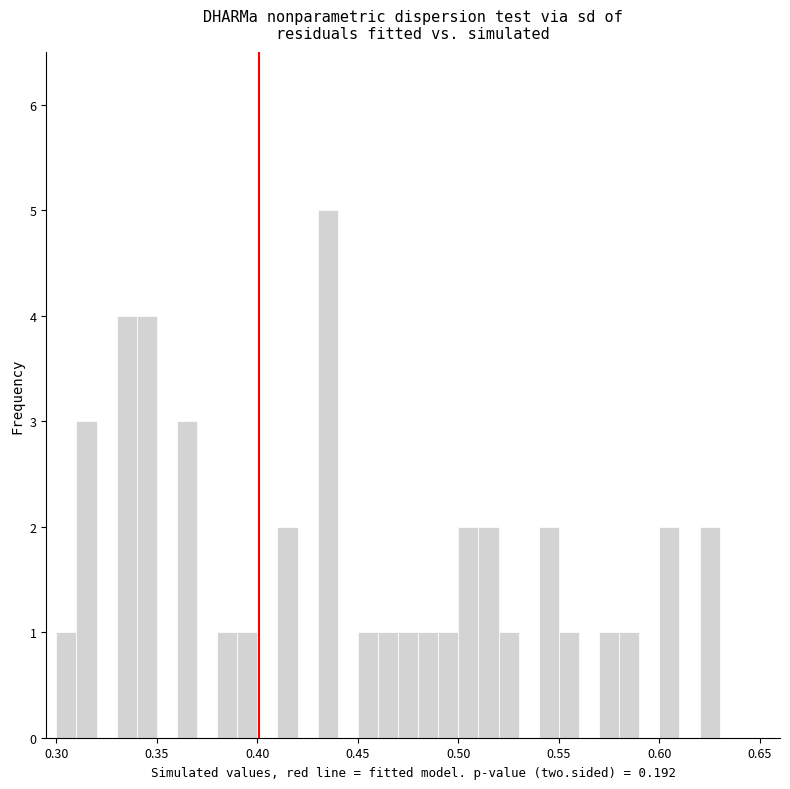

Around what value on the x-axis is the tallest bar? Give the approximate position of its centre, as read against the axis.

0.435